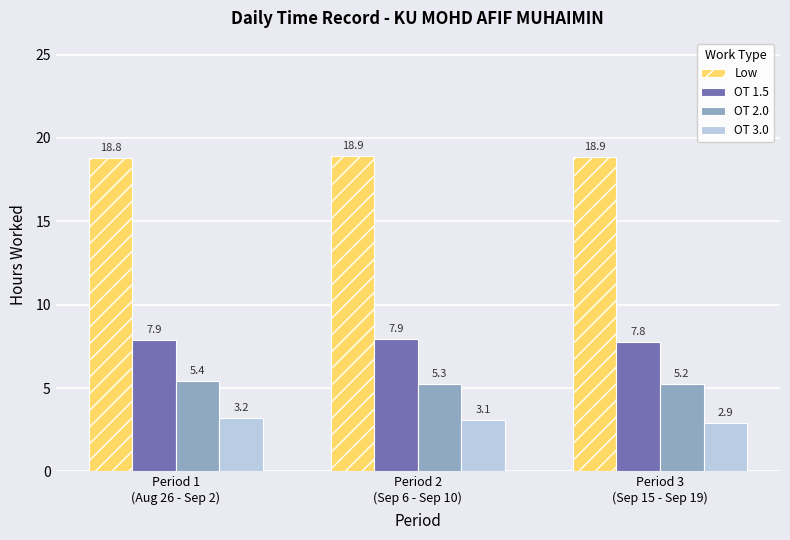

Which series has the largest range (max minus min)?

OT 3.0